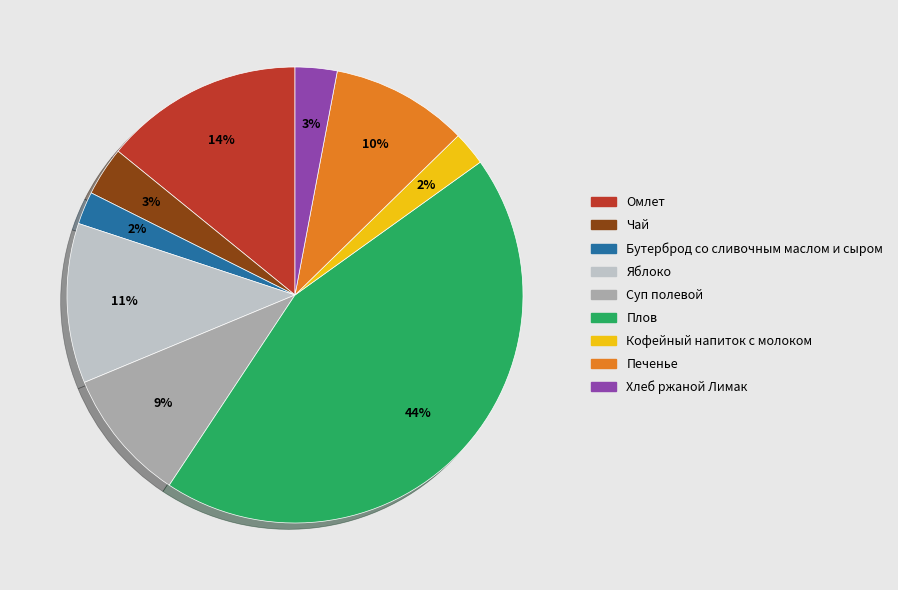

To the nearest percent, what is the average slice percentage?

11%